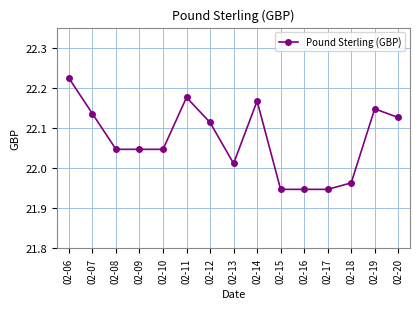

What is the change in value from 02-10 to 02-12?

+0.1